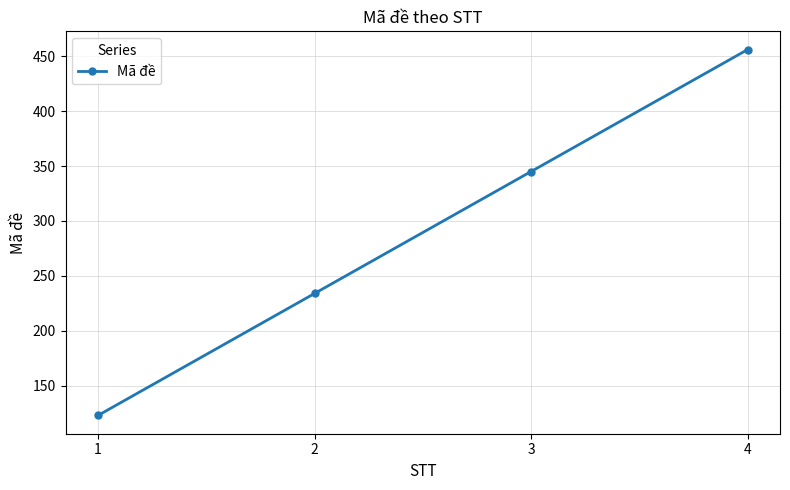

Reading left to right, extract all data points from this chart.

1=123	2=234	3=345	4=456